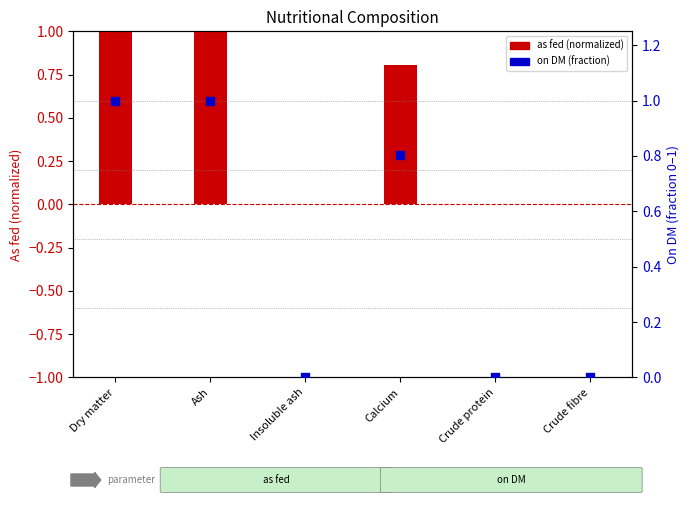

At which category is the sum across all series the highest?

Dry matter